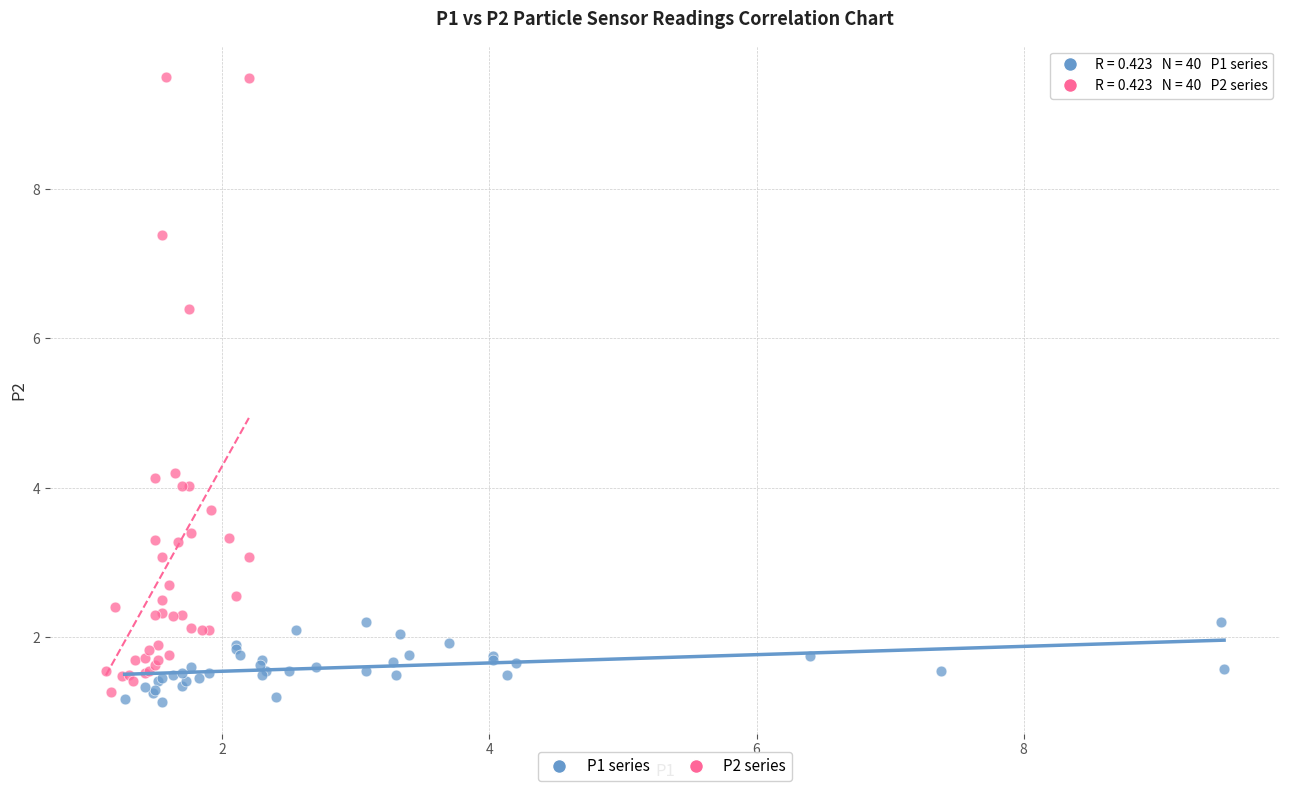

Which series contains the lowest Y value?

P1 series